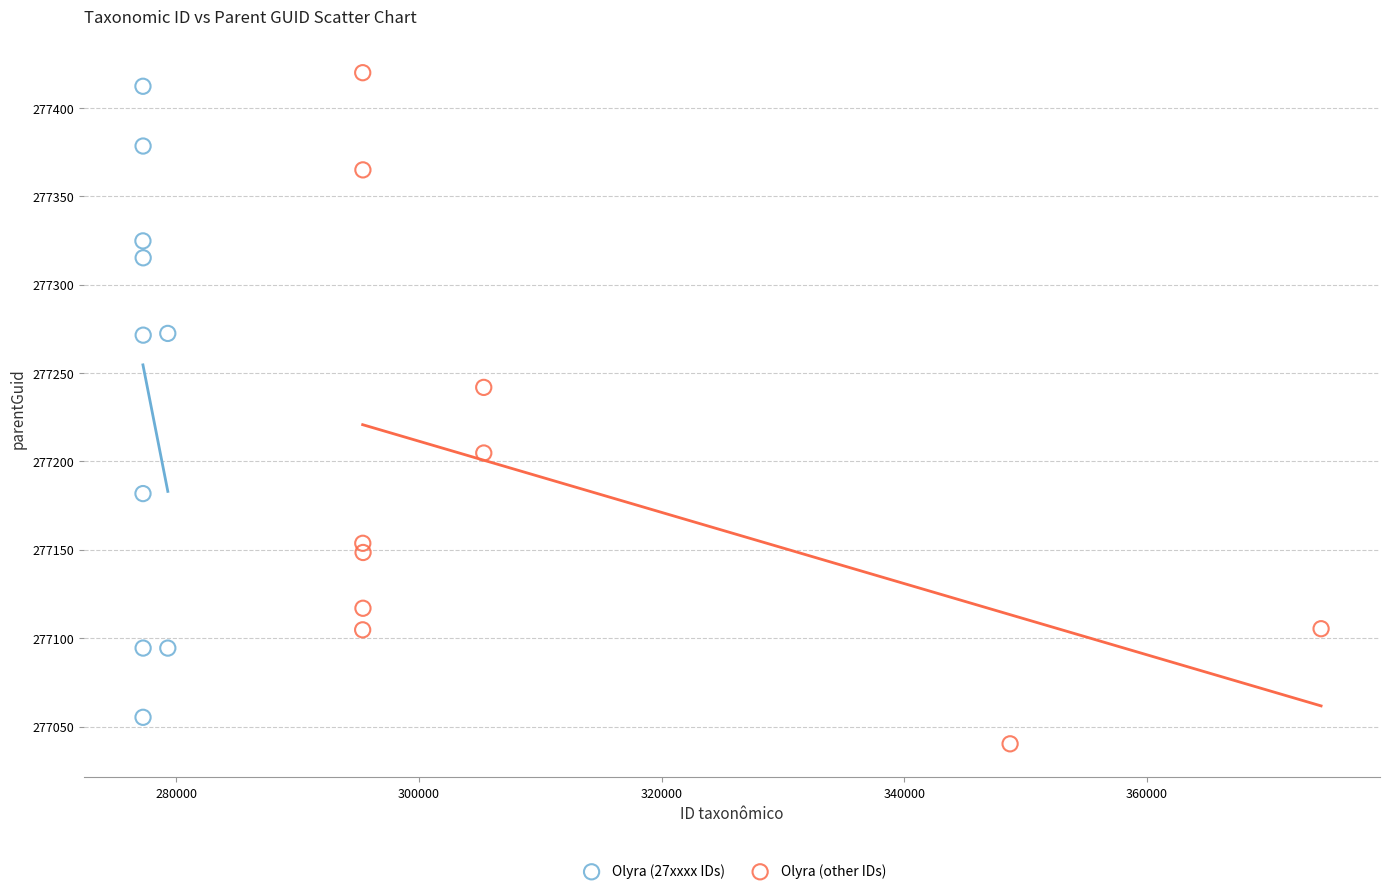

What are all the series names shown in the legend?

Olyra (27xxxx IDs), Olyra (other IDs)